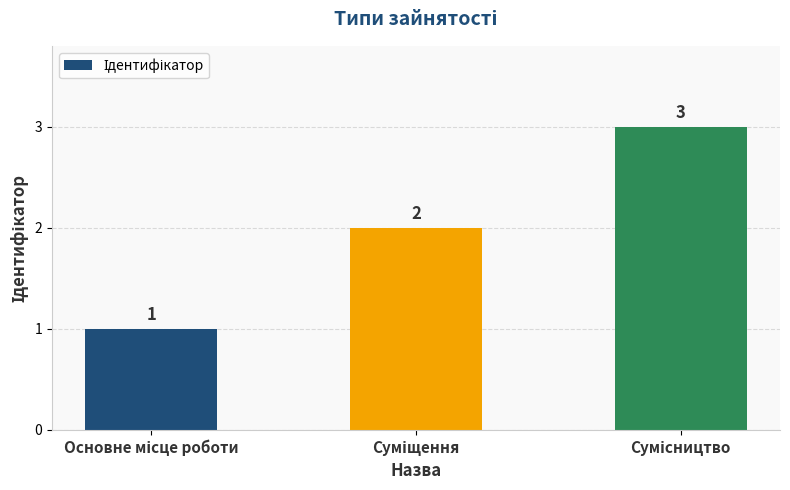

Count the values in the range 1 to 3.

3